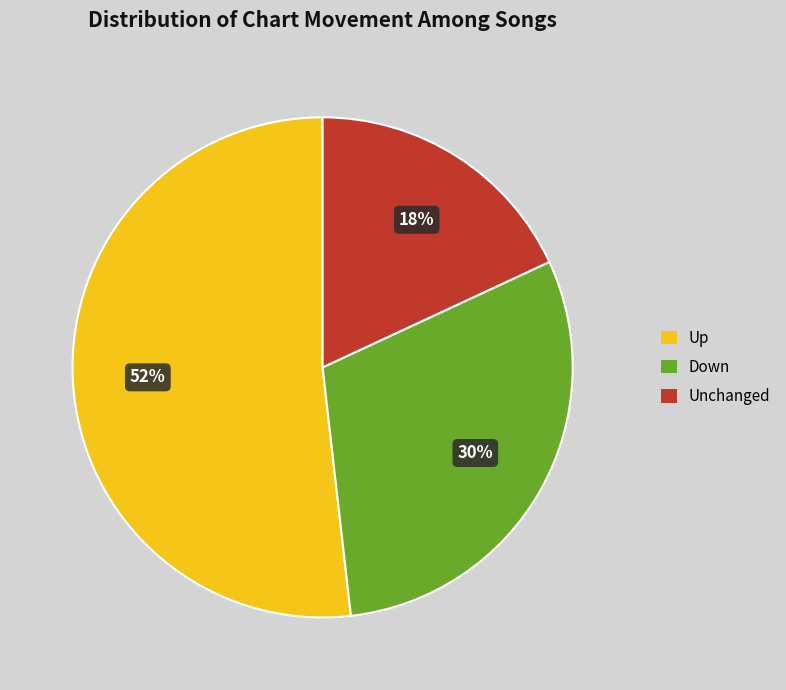

To the nearest percent, what is the average slice percentage?

33%